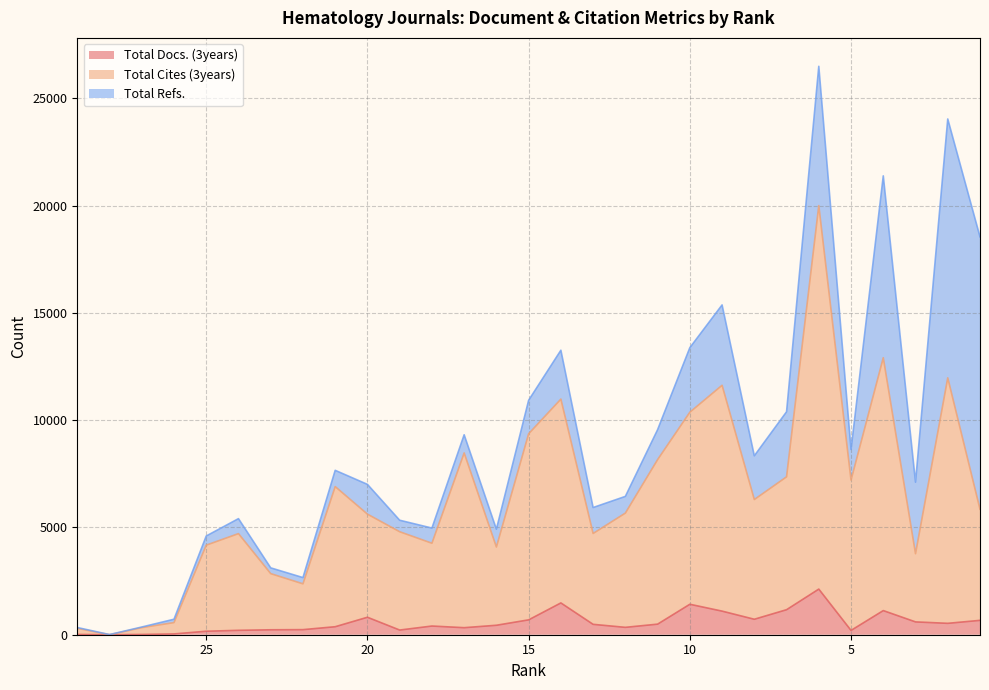

What is the sum of all Total Cites (3years) values?

185715